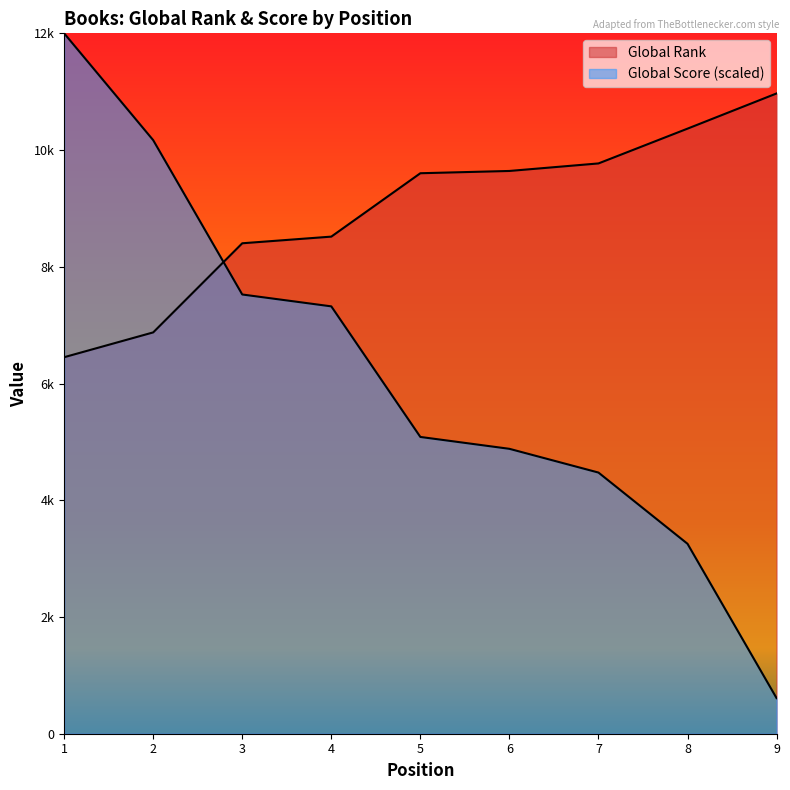

Where does the Global Score series first go above 5084?

1